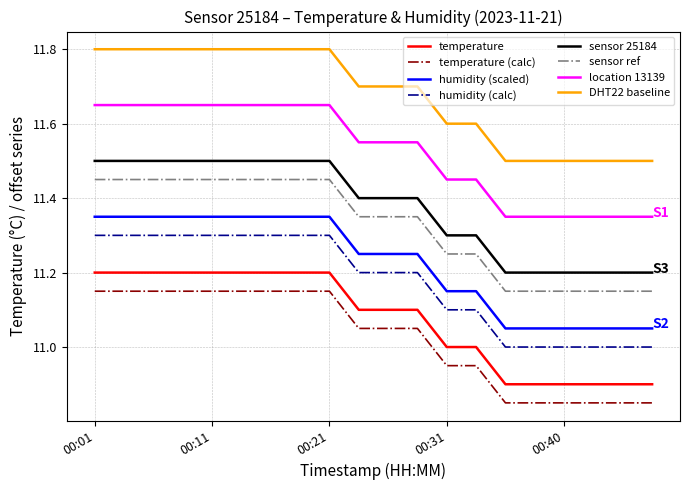

What is the difference between the maximum and minimum values in the sensor 25184 series?

0.3